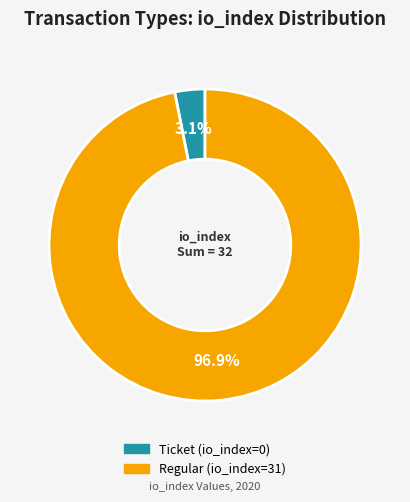

Rank the categories by value from lowest to highest.

Ticket (io_index=0), Regular (io_index=31)